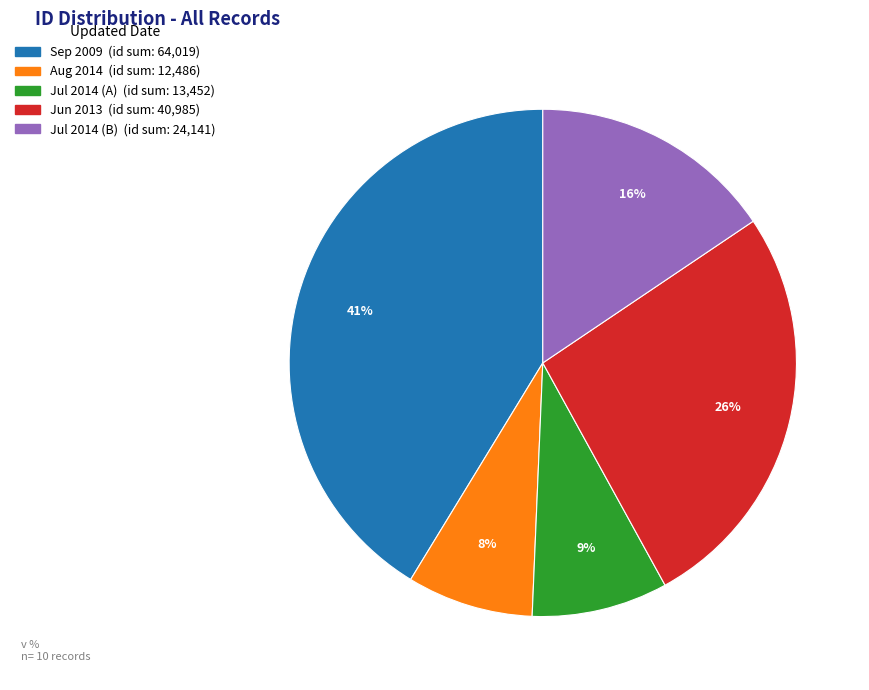

To the nearest percent, what is the average slice percentage?

20%